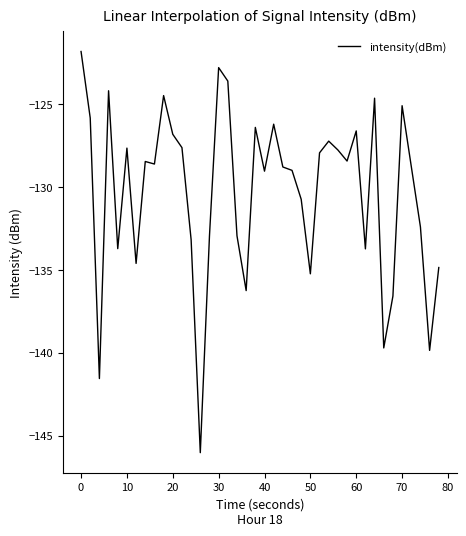

What is the minimum value shown in the chart?

-146.0